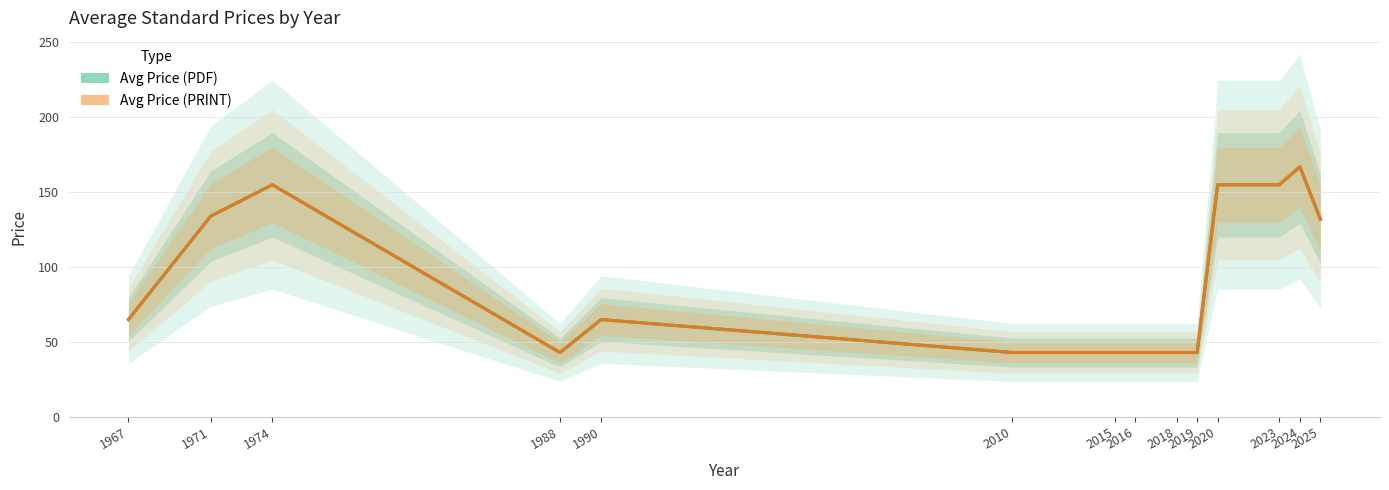

At 2015, list the series in order from largest to smallest.

Avg Price (PDF), Avg Price (PRINT)